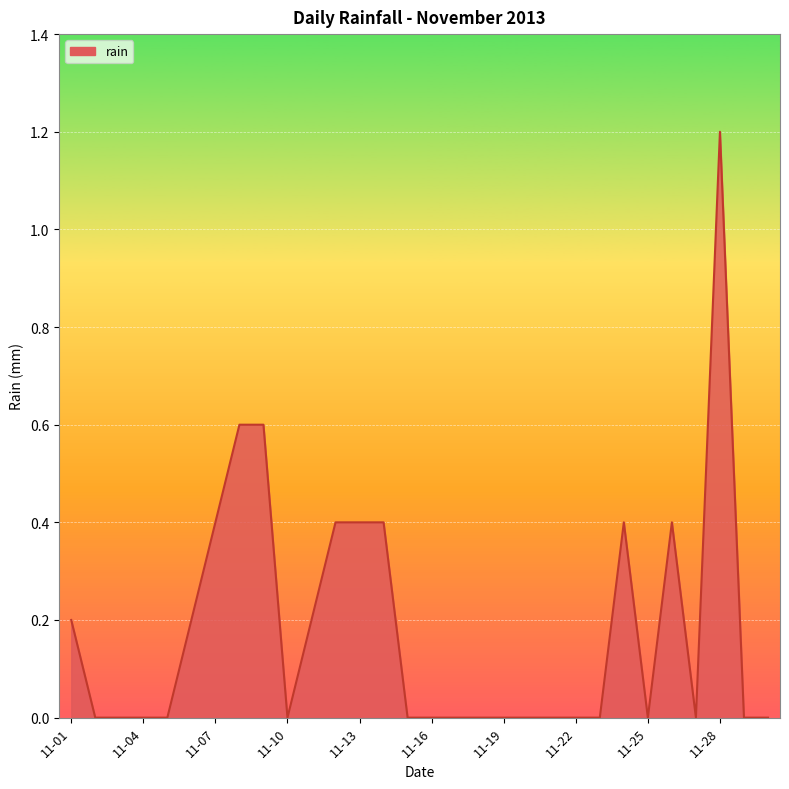

What is the difference between the maximum and minimum values?

1.2